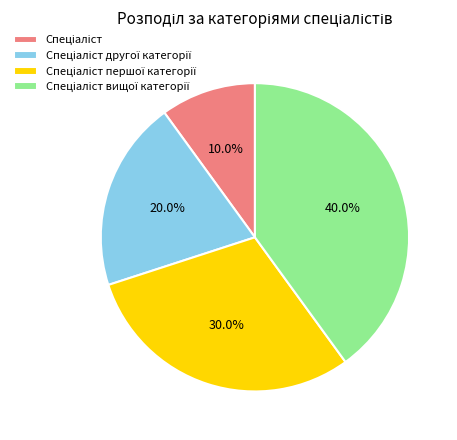

Is there a majority slice in this chart?

No